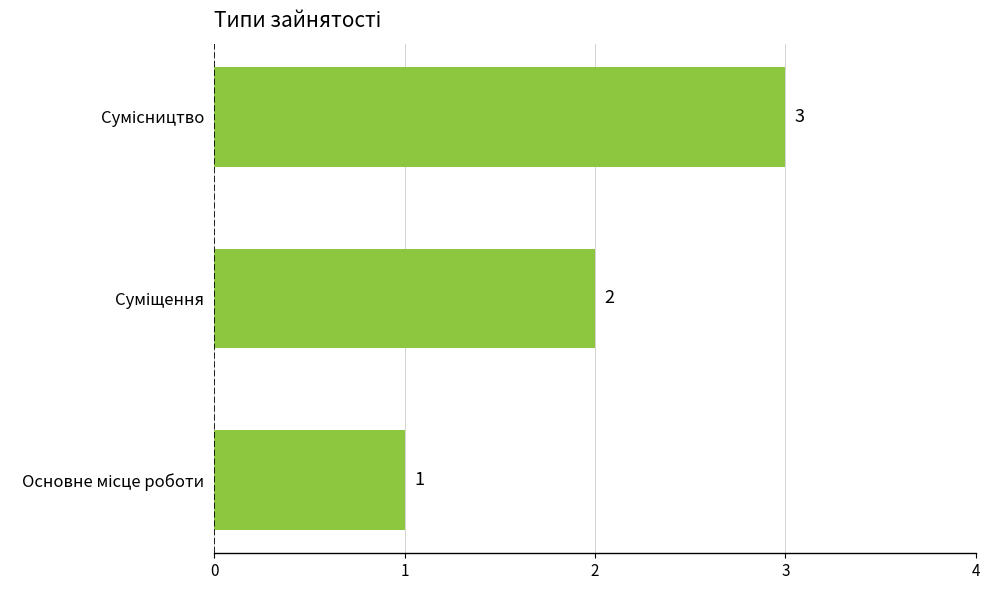

How many values are between 1 and 3?

3